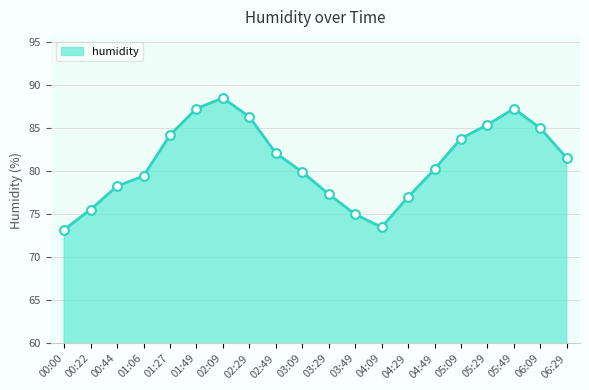

At which category is the sum across all series the highest?

02:09